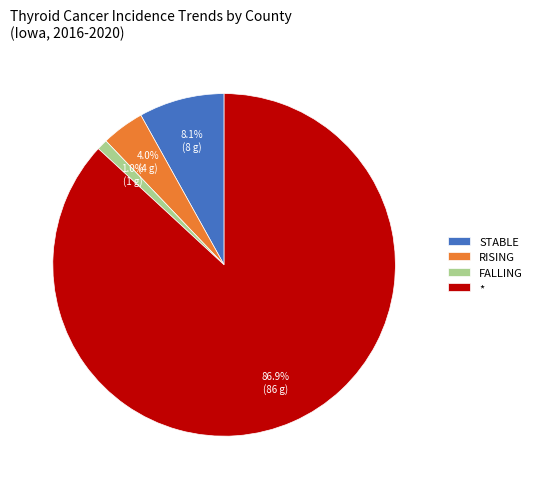

True or false: * accounts for 87% of the total.

True